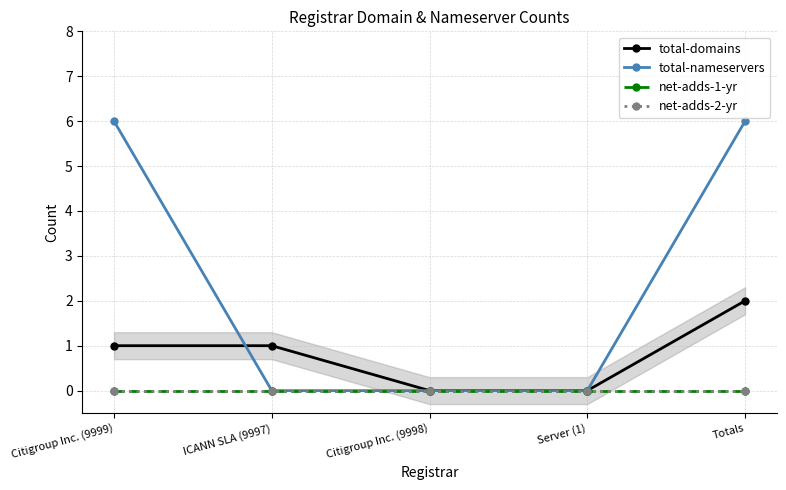

How many lines are shown in the chart?

4